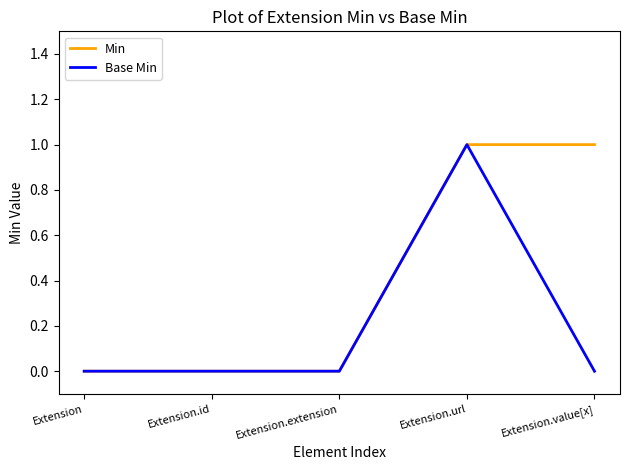

Is it true that Min equals 2 at Extension.value[x]?

False